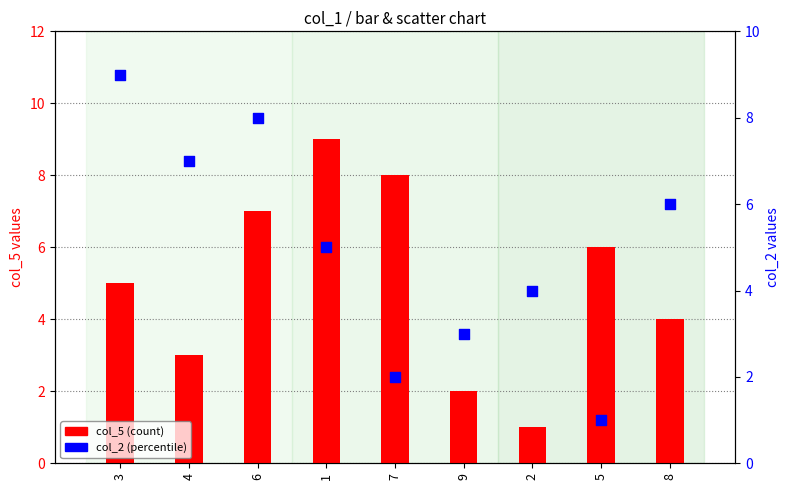

What are all the series names shown in the legend?

col_5 (count), col_2 (percentile)